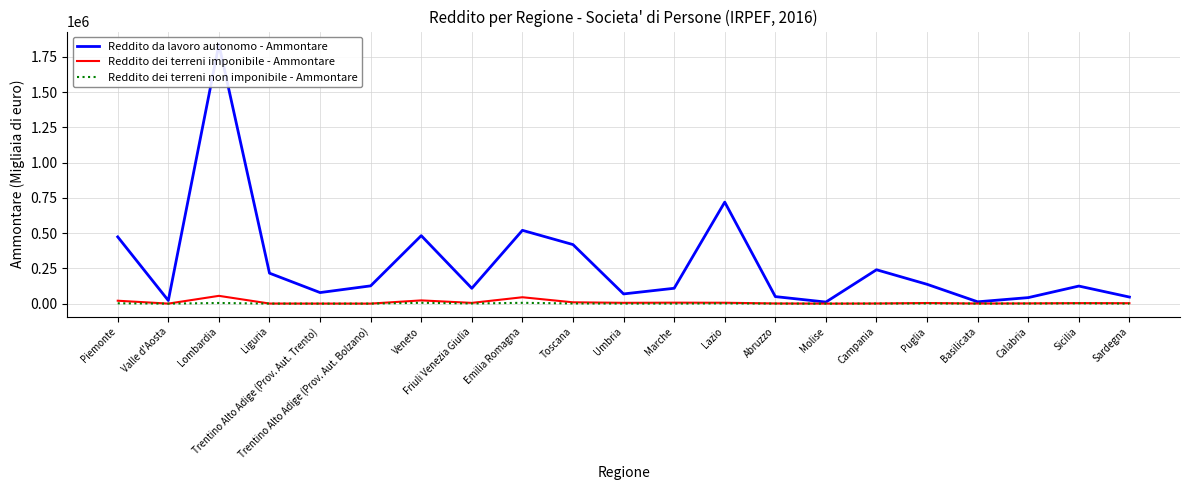

At which category is the sum across all series the highest?

Lombardia